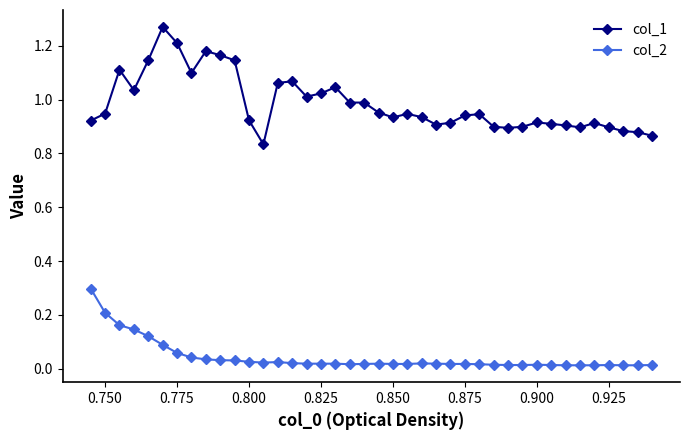

What is the sum of all col_1 values?

39.4